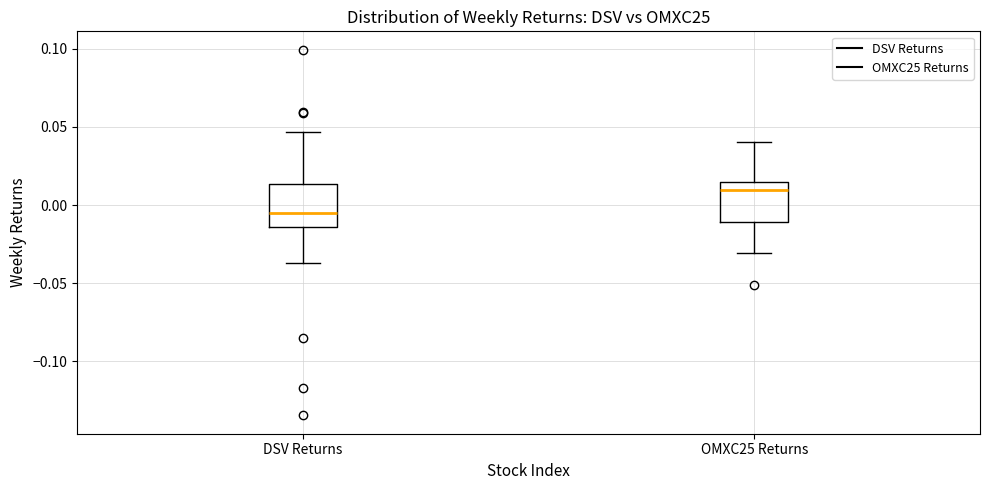

Where is the lower edge of the box for DSV Returns on the y-axis? The values are not printed on the chart, so give them approximately, as read against the axis.

-0.015